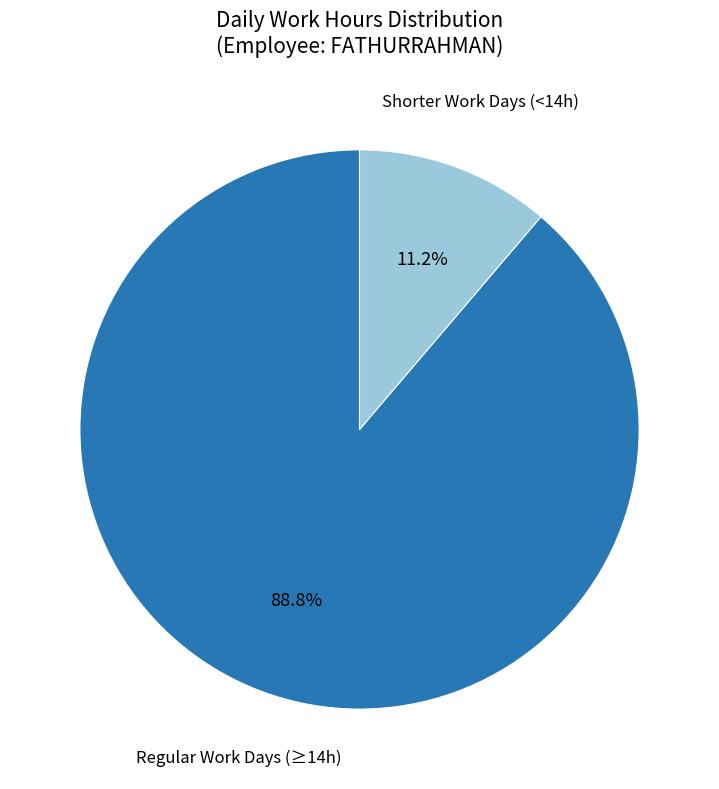

Is there any slice that represents more than half of the pie?

Yes